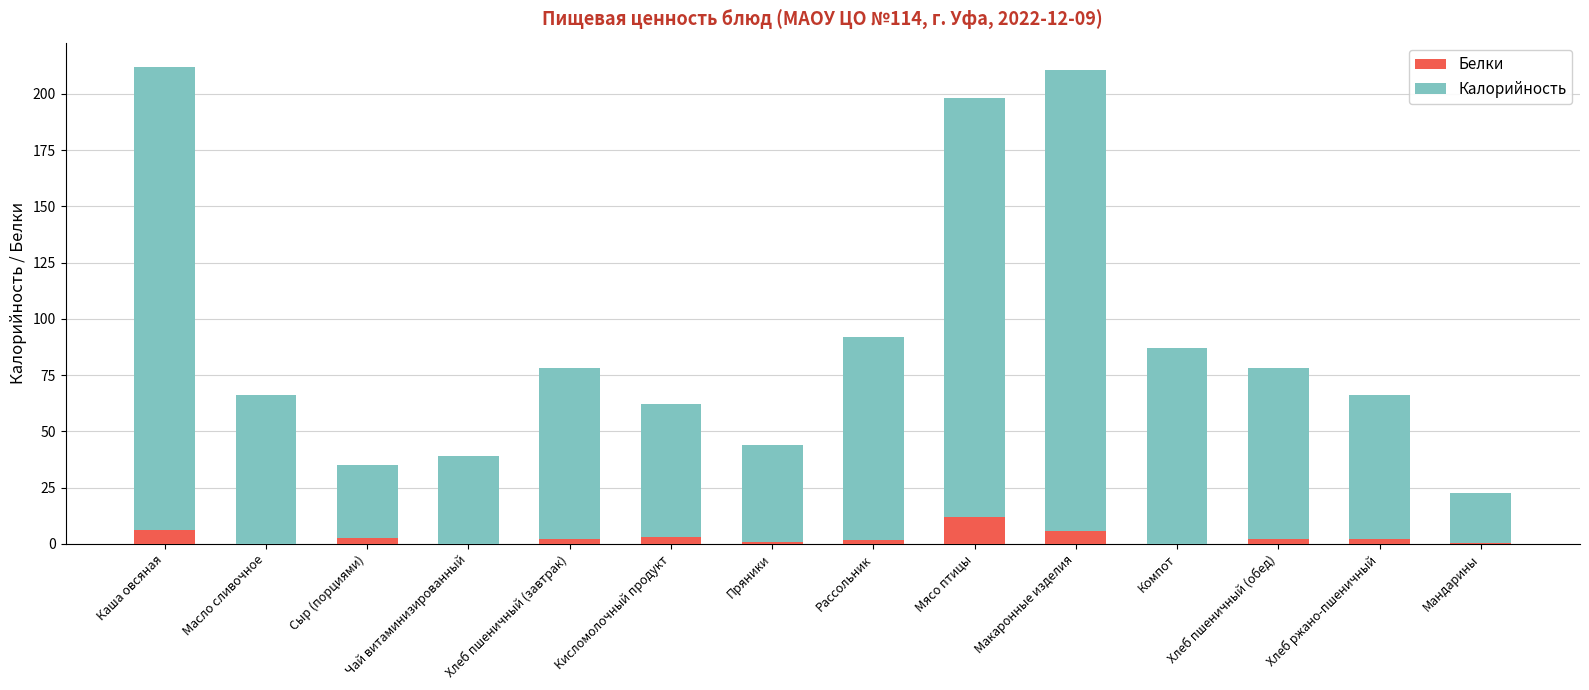

Which category has the highest value in the Белки series?

Мясо птицы